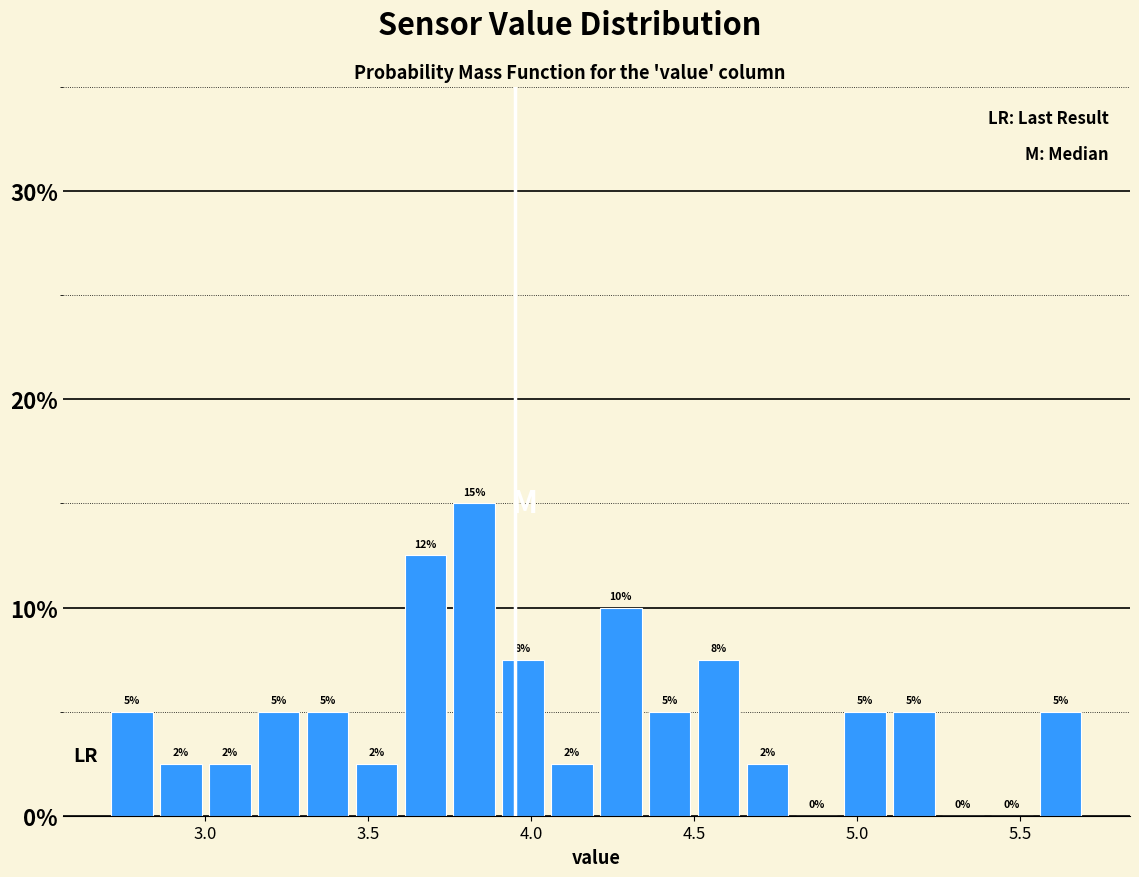

Read against the x-axis, roughly where is the centre of the tallest bar?

3.85